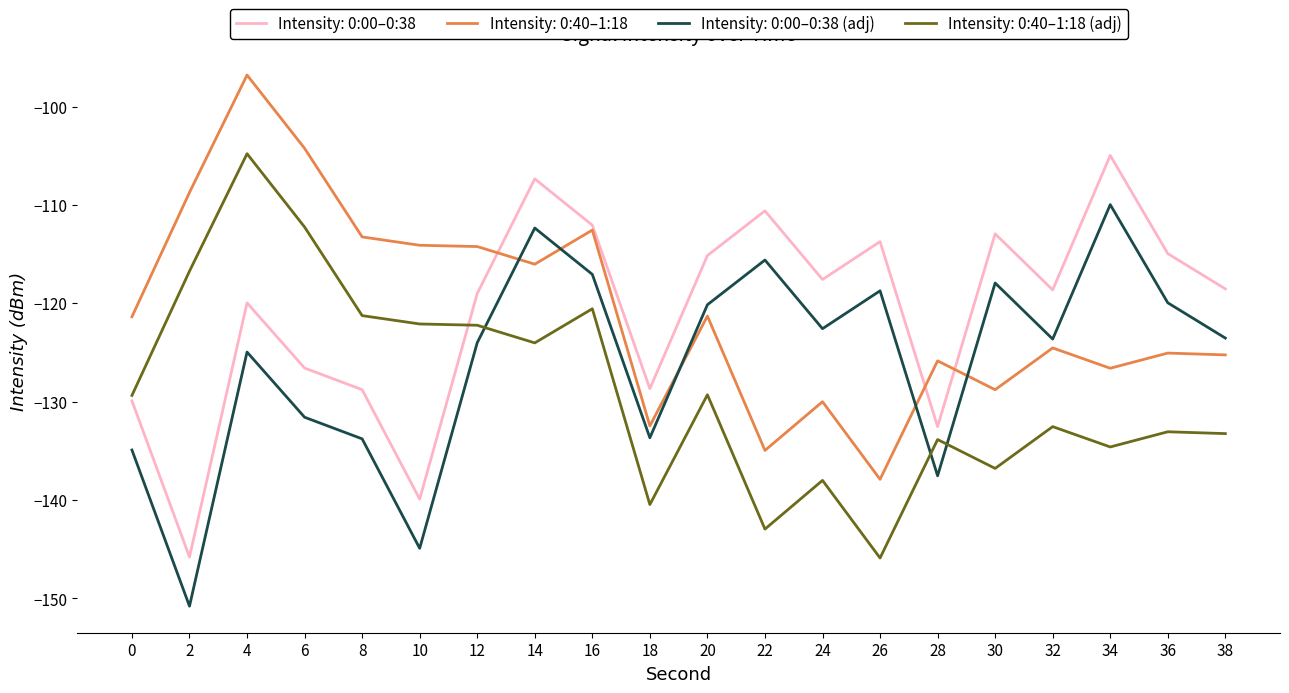

What is the greatest value displayed?

-96.8